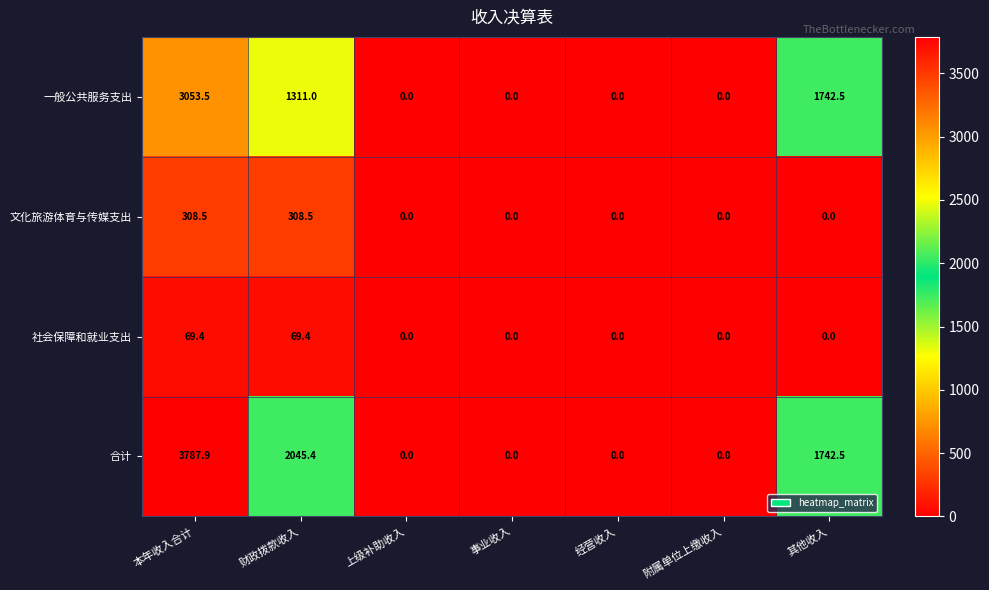

Which series has the largest total across all categories?

合计